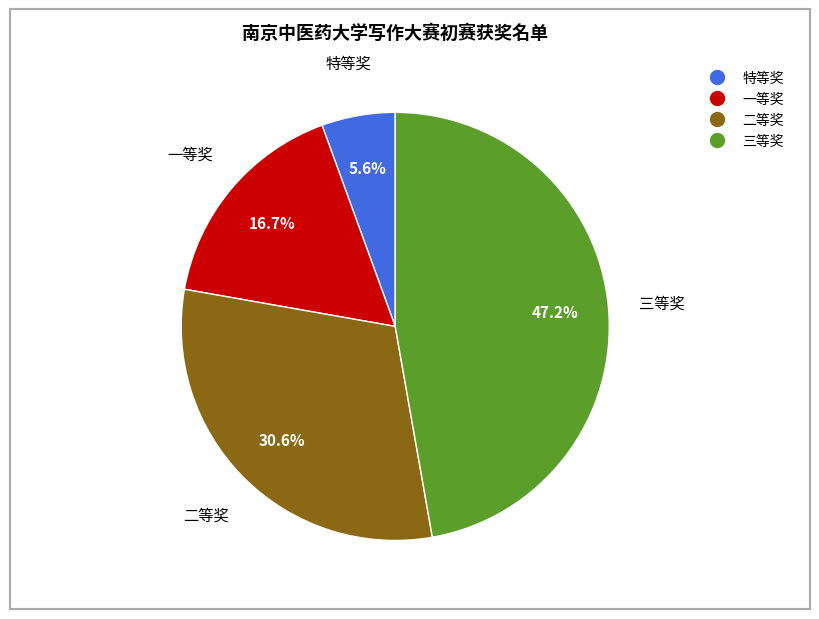

Is it true that 三等奖 is 36% of the pie?

False